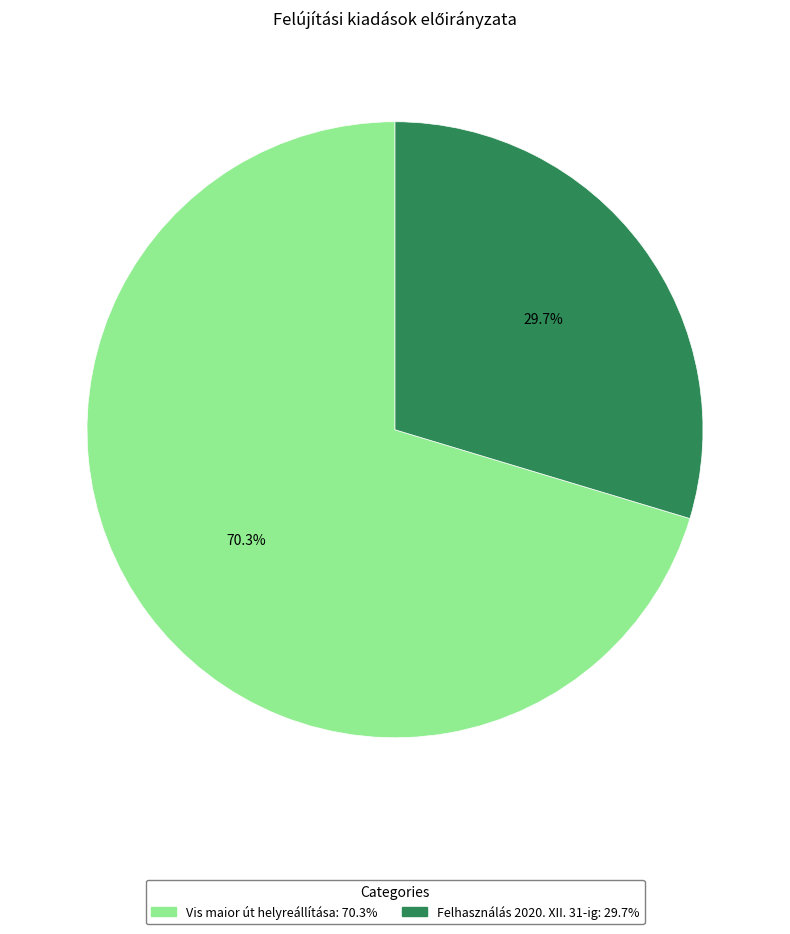

How many segments does this pie chart have?

2